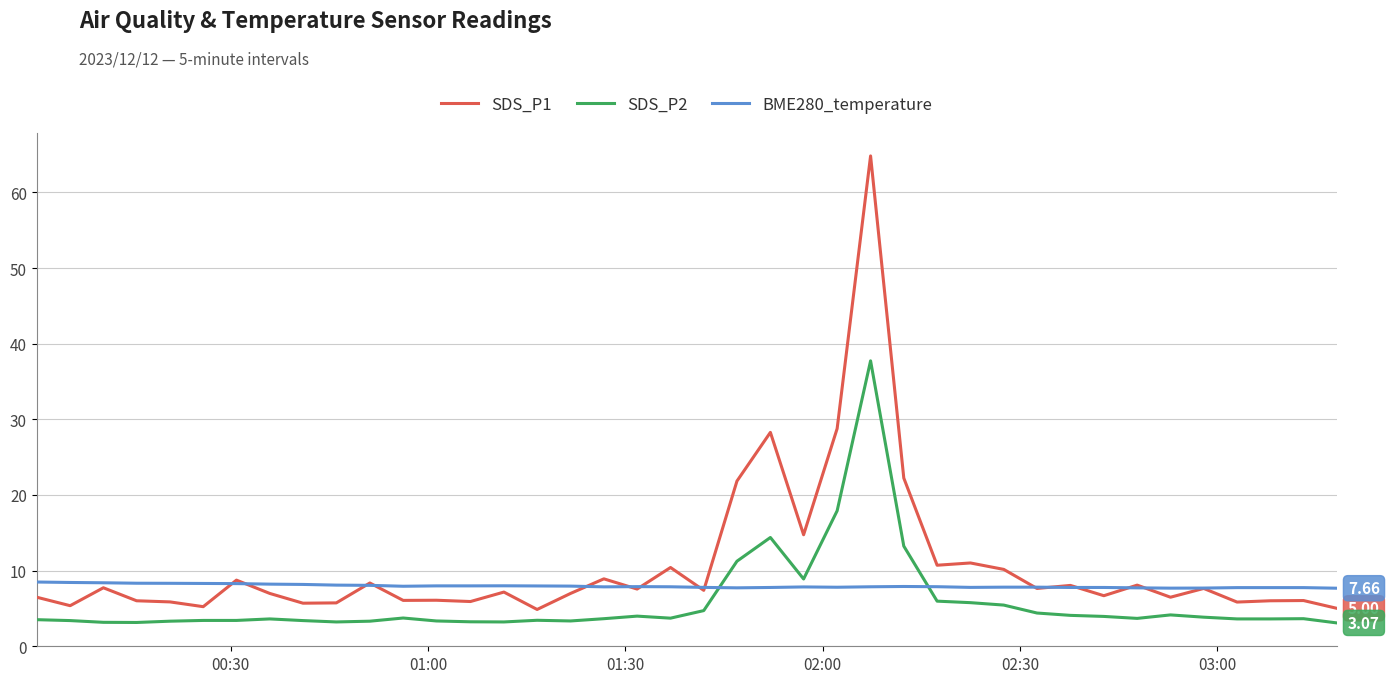

Which series ends up on top after the final intersection of SDS_P1 and BME280_temperature?

BME280_temperature